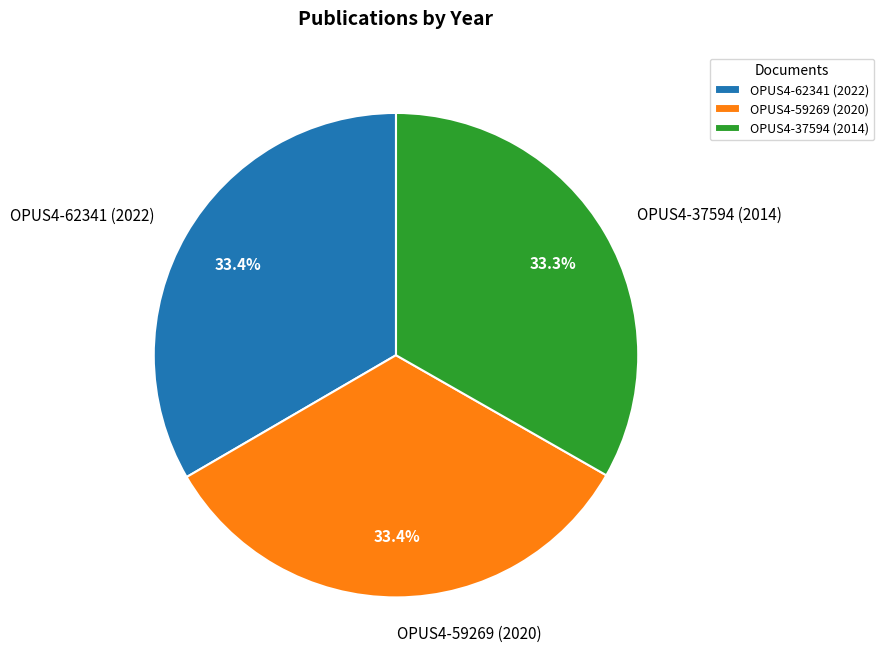

The OPUS4-37594 (2014) slice represents 33% of the pie. True or false?

True